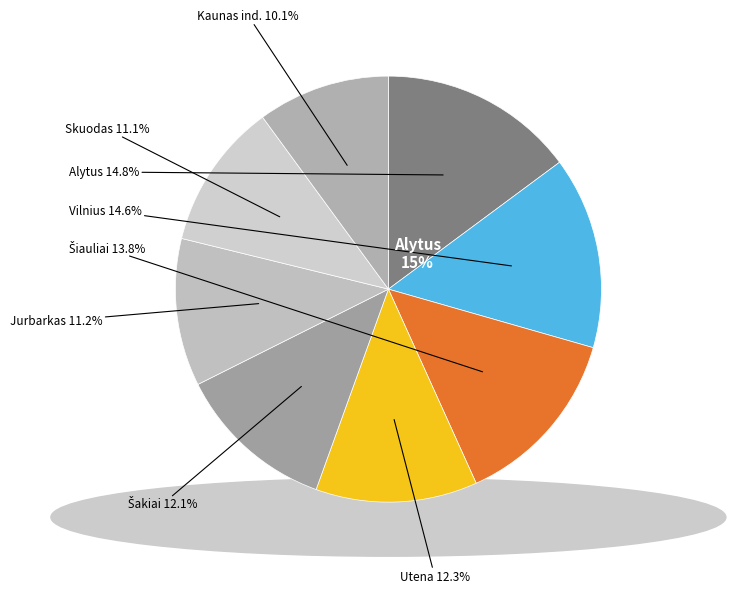

Rank the categories by value from lowest to highest.

Kaunas ind., Skuodas, Jurbarkas, Šakiai, Utena, Šiauliai, Vilnius, Alytus